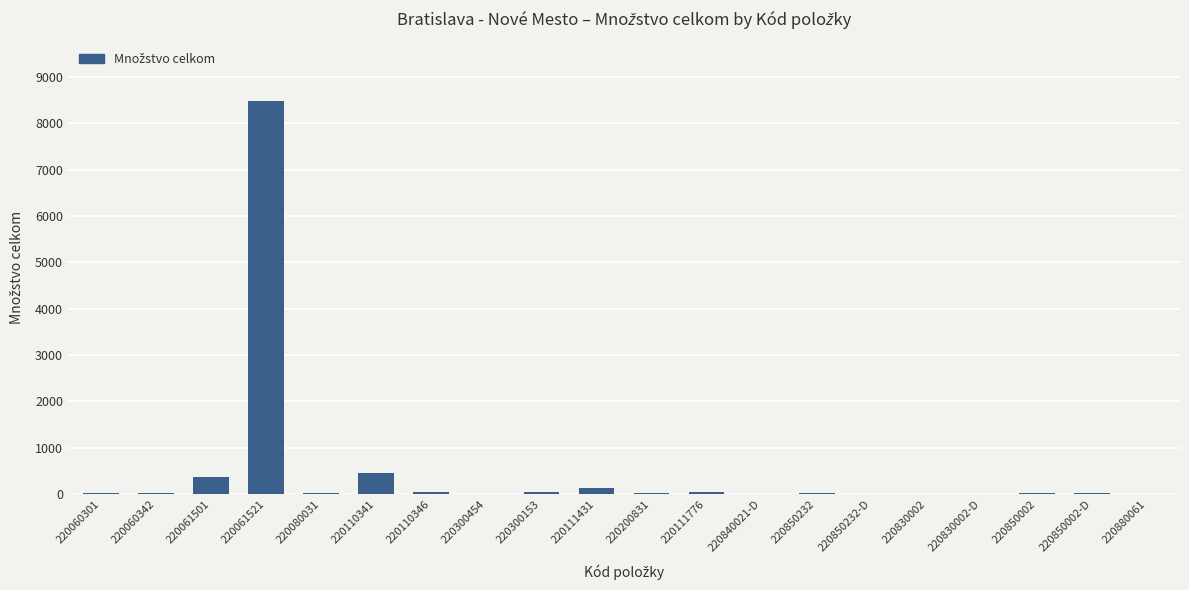

What is the greatest value displayed?

8490